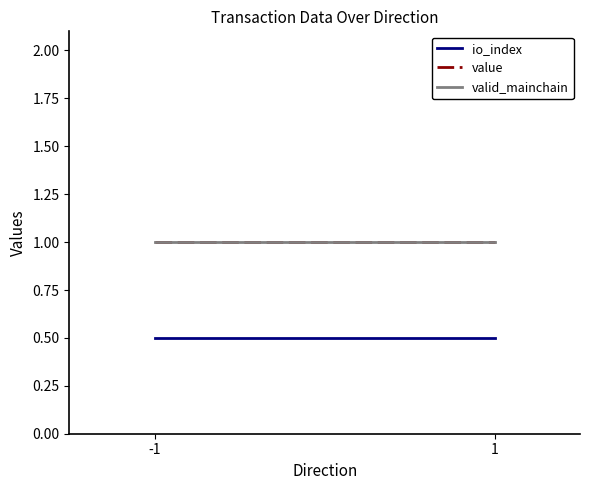

What is the total value across all series at 1?

2.5